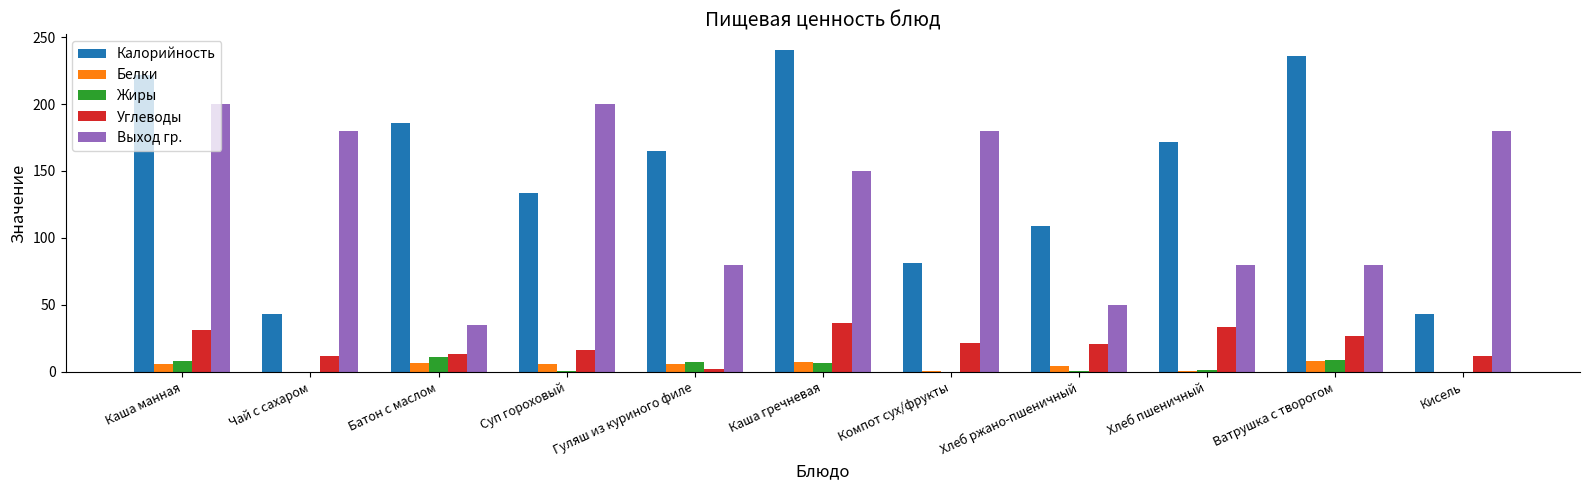

What is the greatest value displayed?

240.0